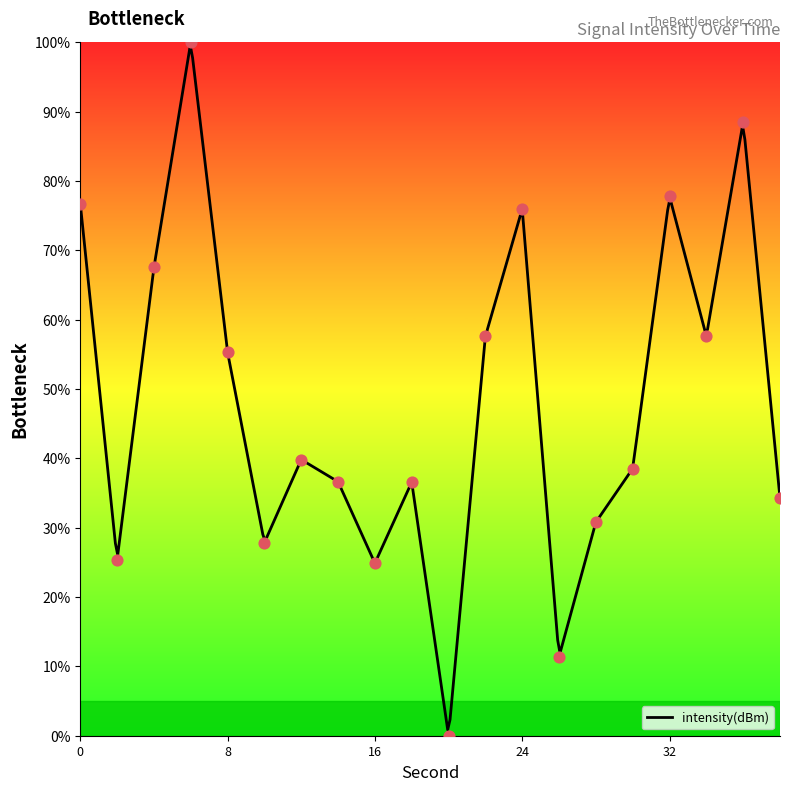

What is the change in value from 4 to 18?

-31.0